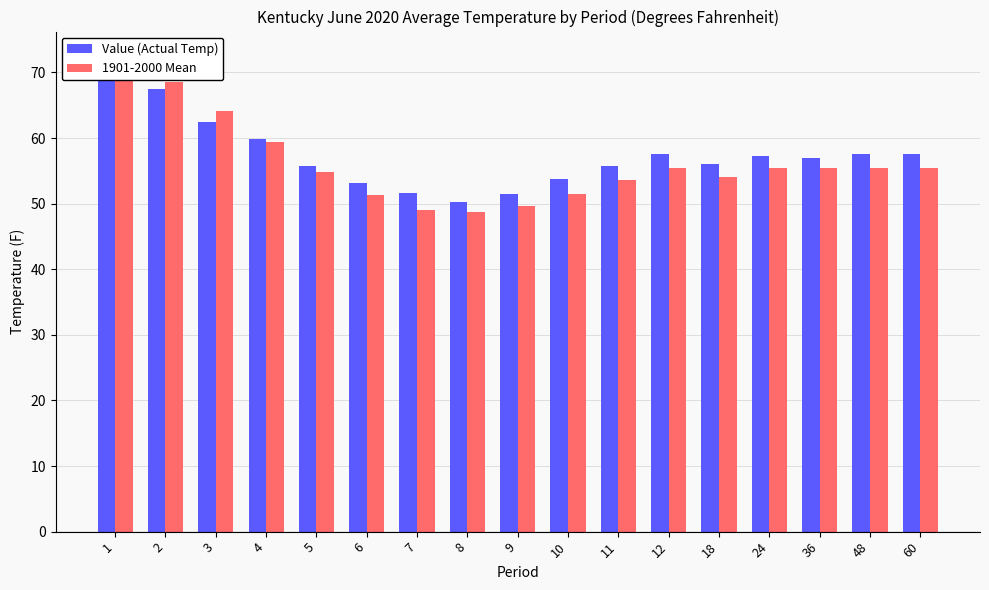

True or false: Value (Actual Temp) has a value of 51.6 at 7.

True